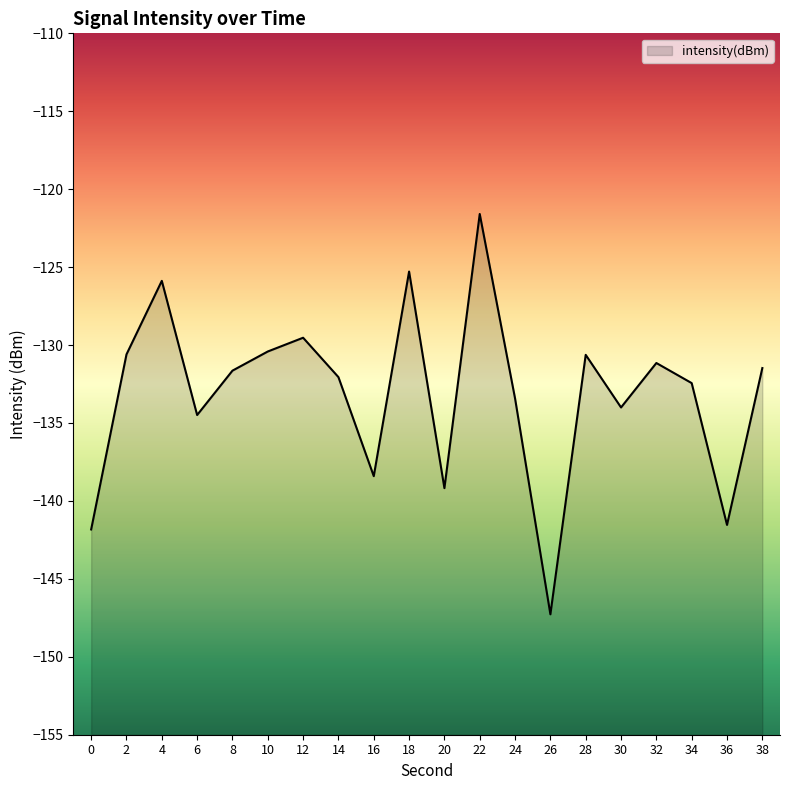

Reading left to right, list all the values displayed in this chart.

0=-141.8	2=-130.6	4=-125.9	6=-134.5	8=-131.6	10=-130.4	12=-129.5	14=-132.1	16=-138.4	18=-125.3	20=-139.2	22=-121.6	24=-133.4	26=-147.3	28=-130.6	30=-134.0	32=-131.2	34=-132.4	36=-141.5	38=-131.5